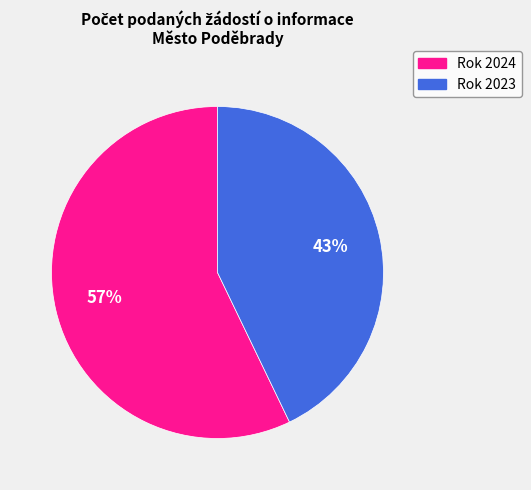

What is the majority slice?

Rok 2024